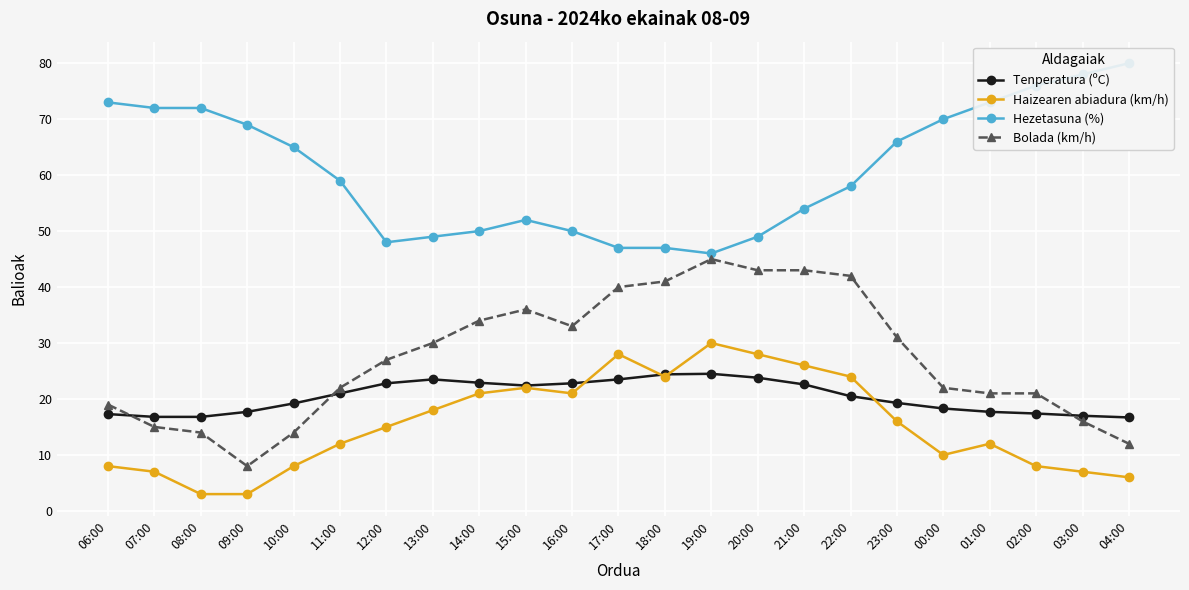

What is the sum of the Bolada (km/h) values at 11:00 and 14:00?

56.0